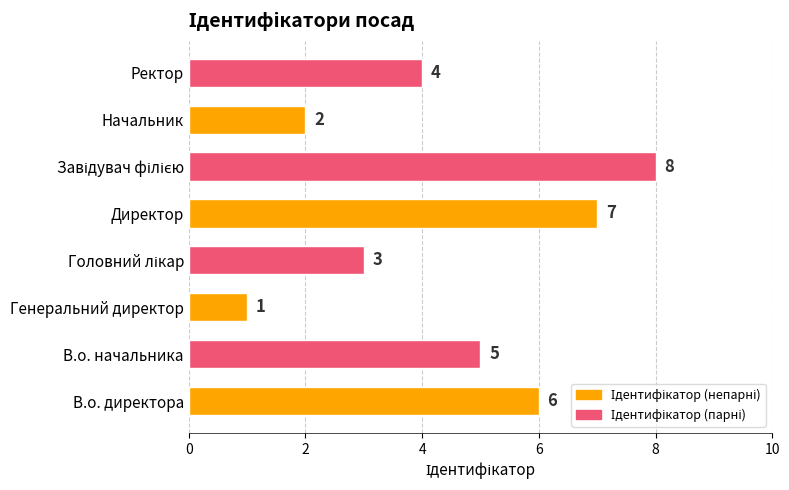

What is the sum of all values?

36